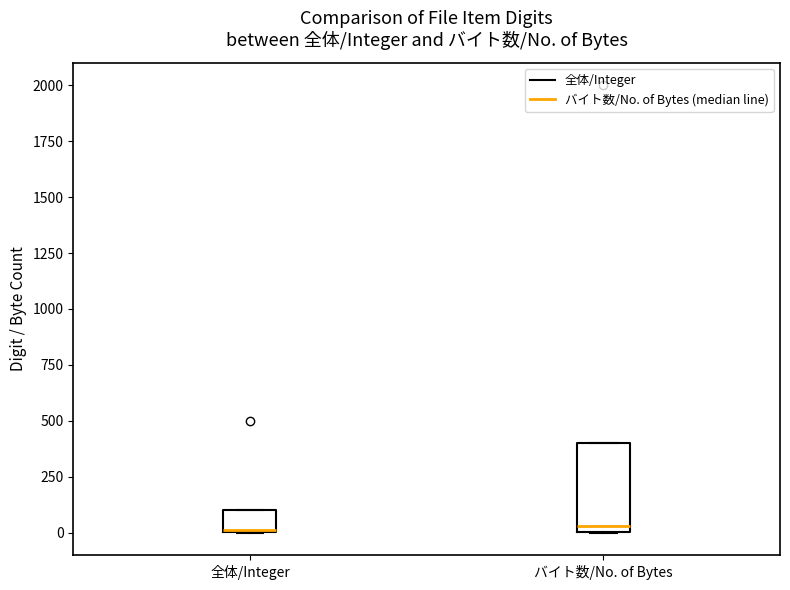

Comparing the boxes themselves (not the whiskers), which one is the tallest?

バイト数/No. of Bytes